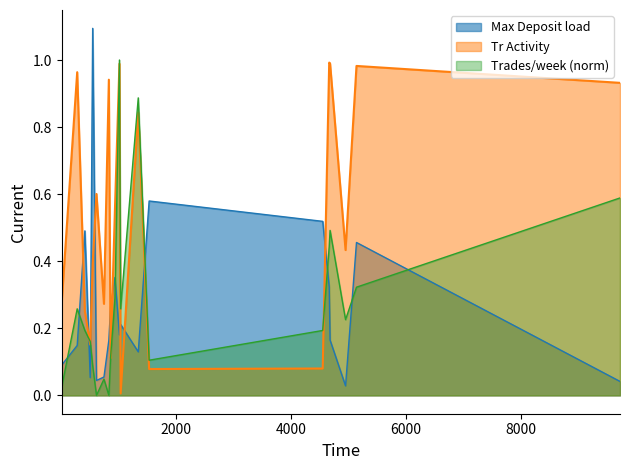

Which series has the largest total across all categories?

Tr Activity